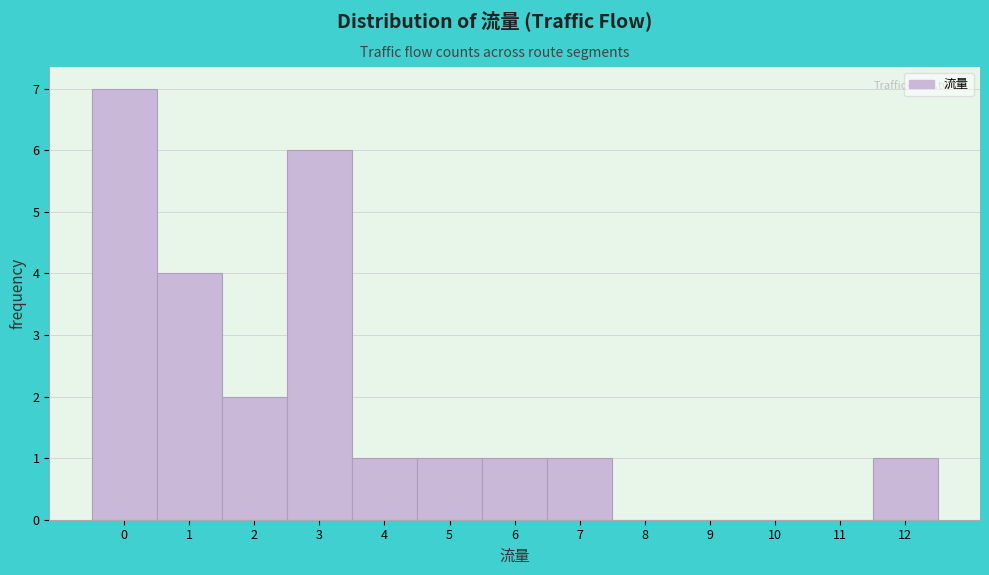

Over which range of the x-axis is the bar tallest?

-0.5 to 0.5